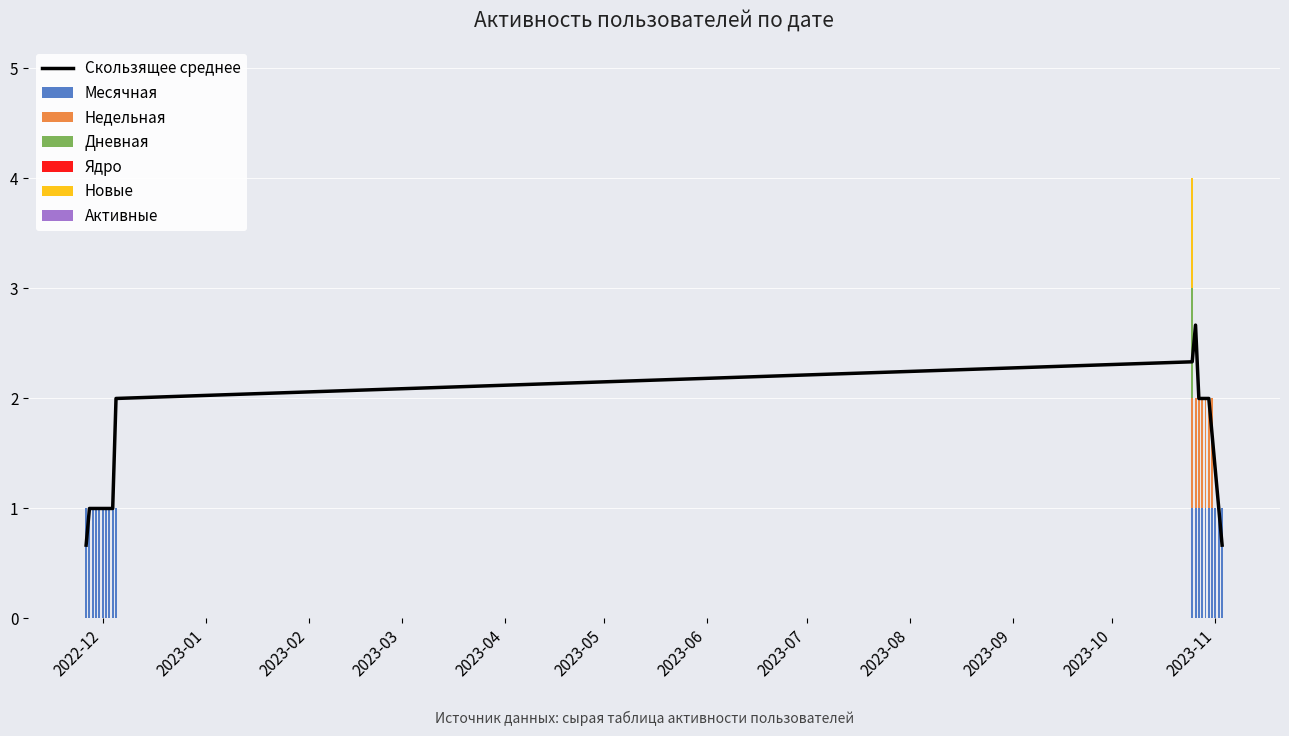

True or false: Скользящее среднее has a value of 1.7 at 2023-11.

False